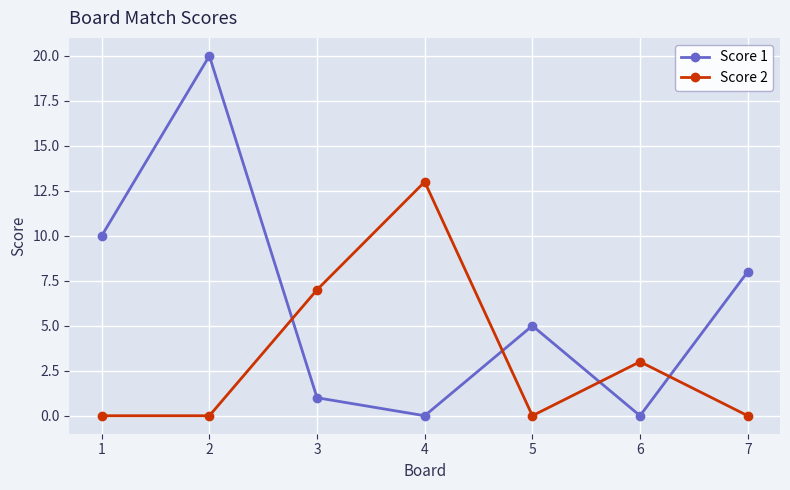

Where is Score 1 nearest to the value 10?

1